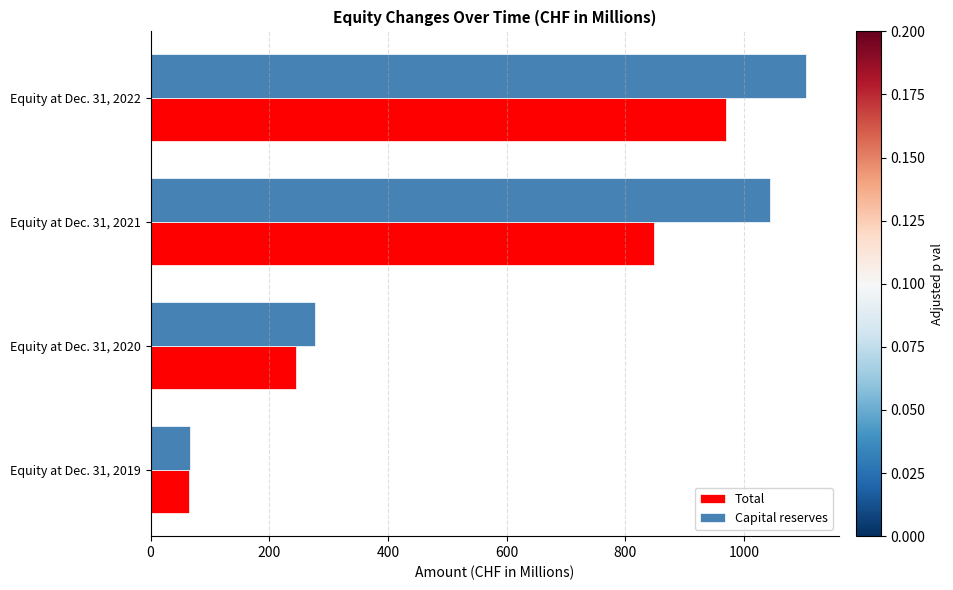

What is the difference between the maximum and minimum values in the Capital reserves series?

1037.9